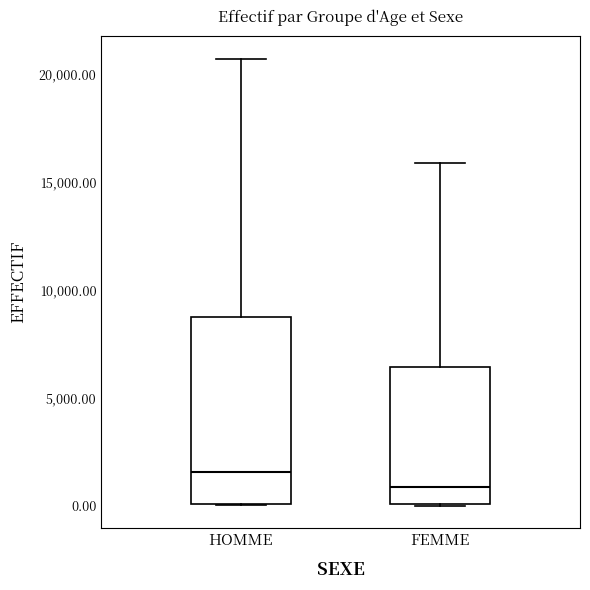

Reading left to right, read every box against the y-axis: the position of its median line, the range the box covers, and the ends of its whiskers. The values are not printed on the chart, so give them approximately, as read against the axis.

HOMME: median 1500, box 0 to 8500, whiskers 0 to 20500
FEMME: median 1000, box 0 to 6500, whiskers 0 to 16000